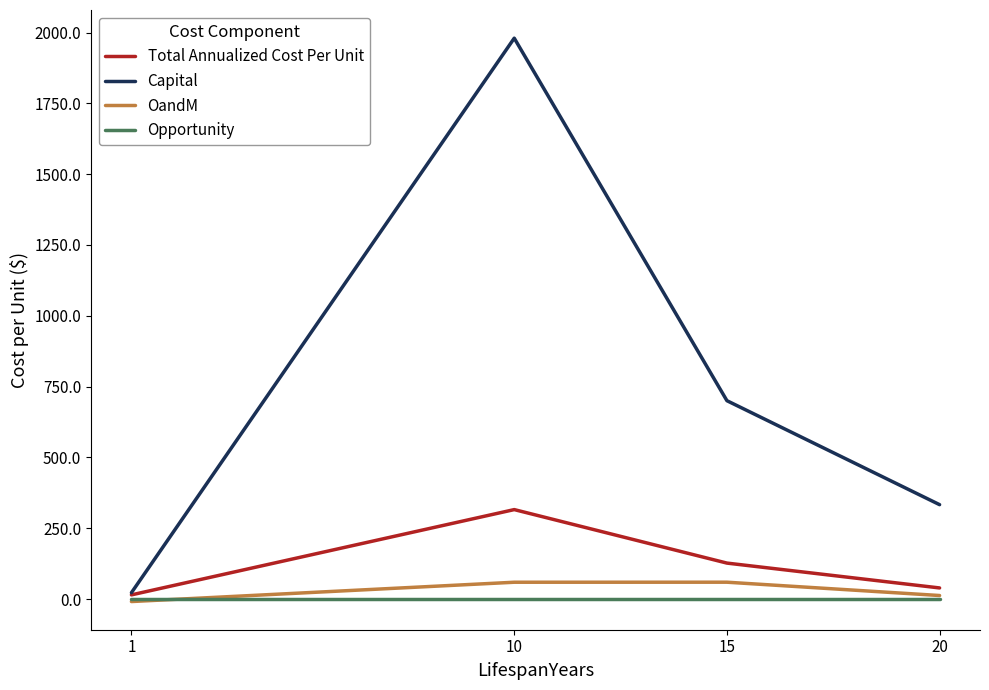

The value of Total Annualized Cost Per Unit at 15 is 204.4. True or false?

False